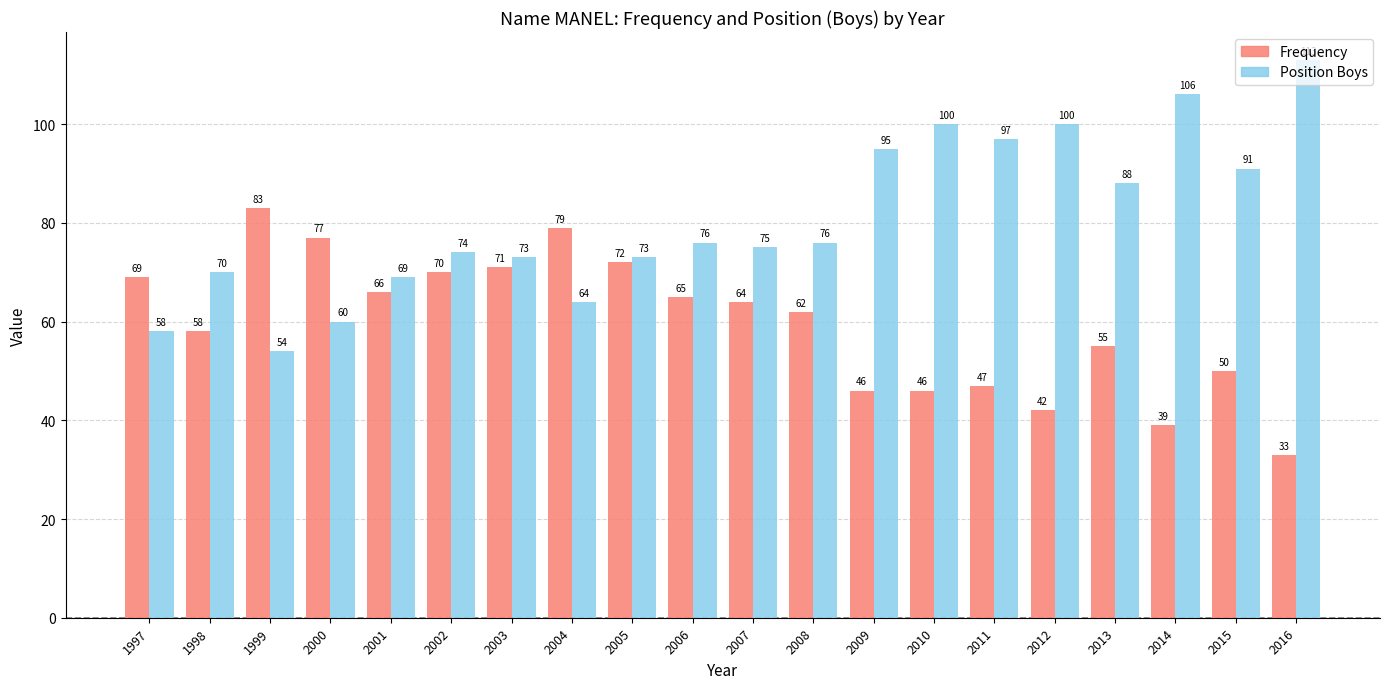

Is the value of Position Boys at 1998 greater than the value of Frequency at 2013?

Yes